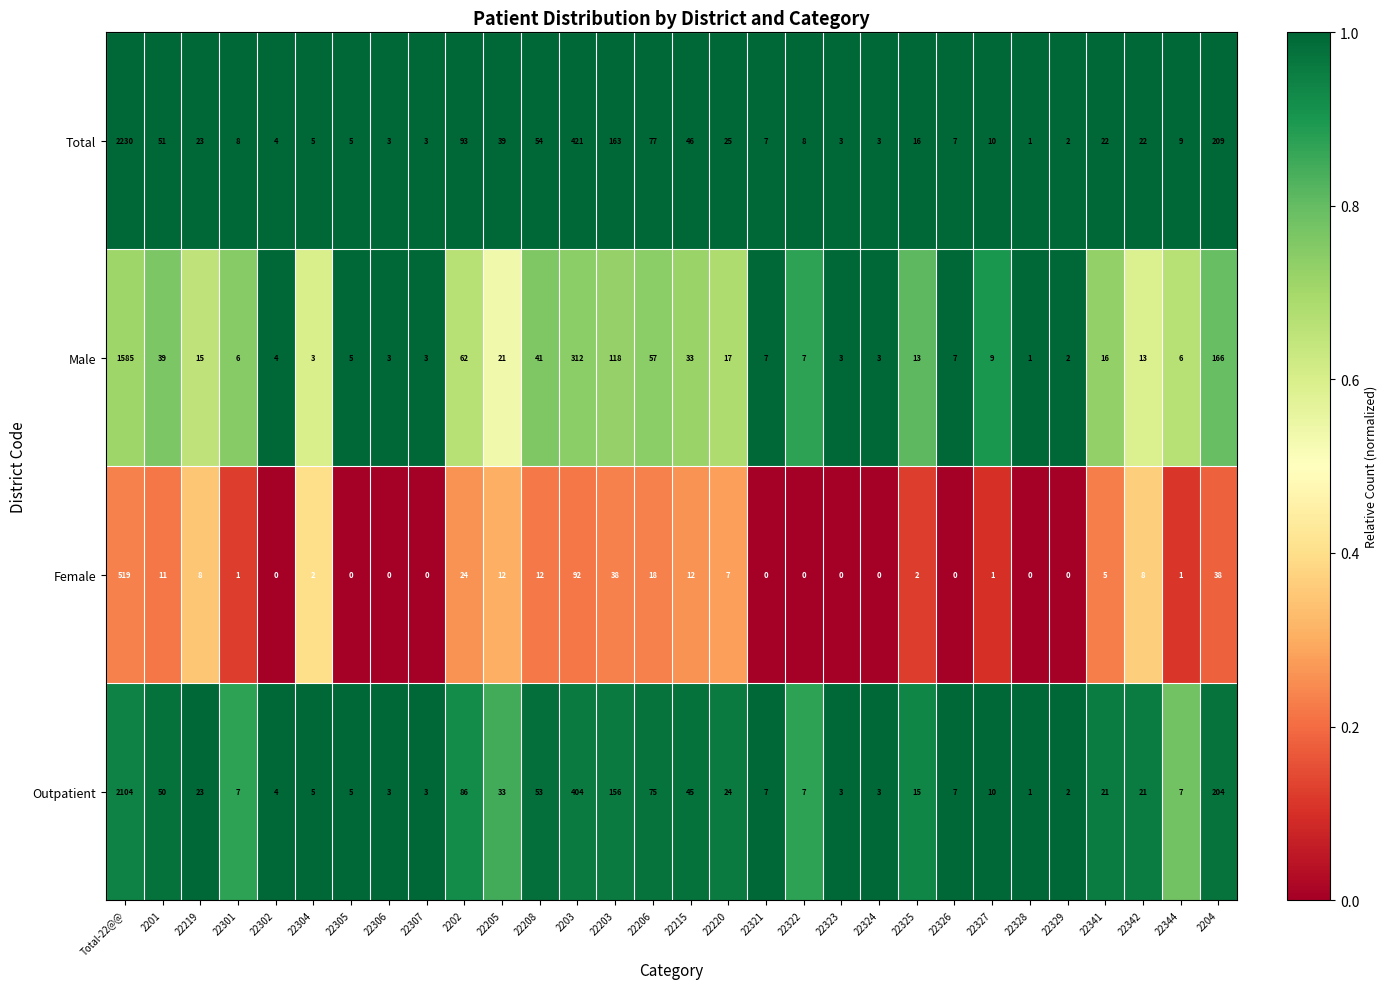

What is the spread (max minus min) of values at 22215?

34